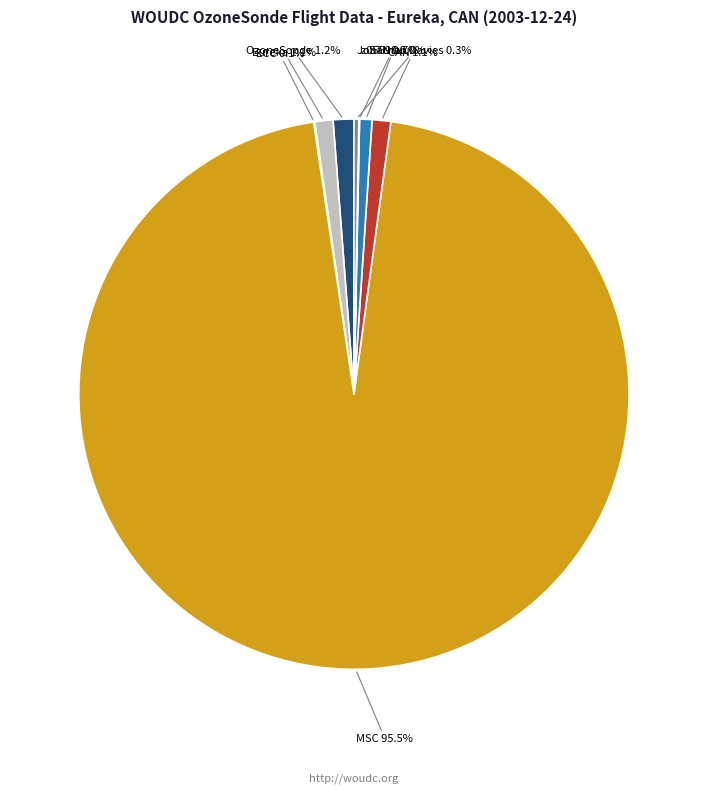

To the nearest percent, what is the difference between the Eureka and Jonathan Davies slice percentages?

1%